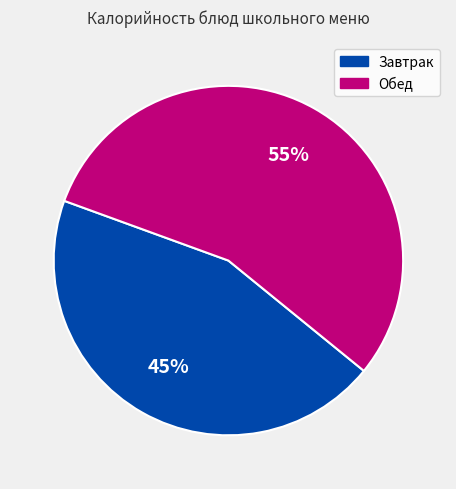

Which has a higher value, Завтрак or Обед?

Обед